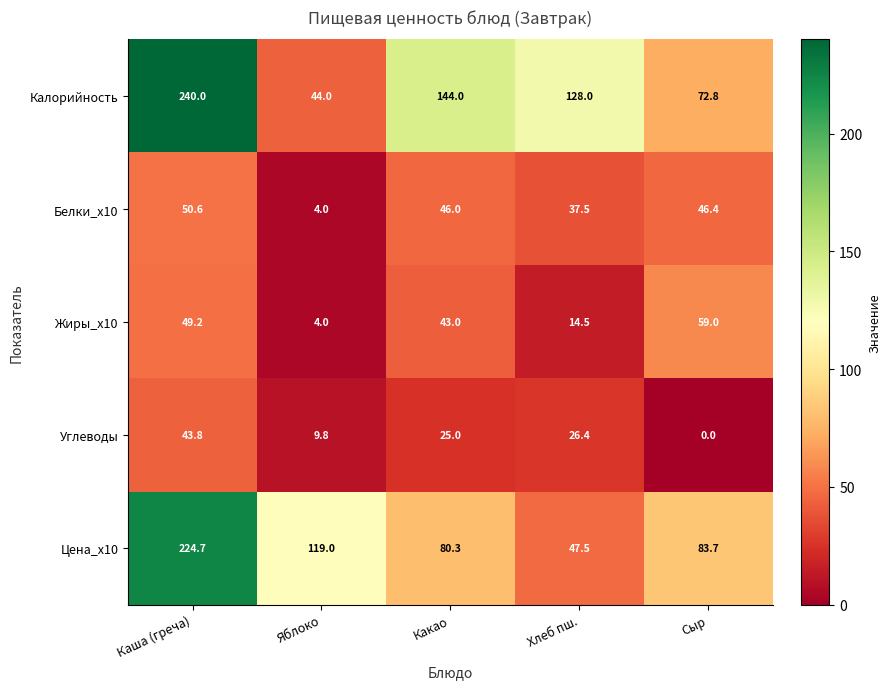

Is it true that Углеводы equals 9.8 at Яблоко?

True